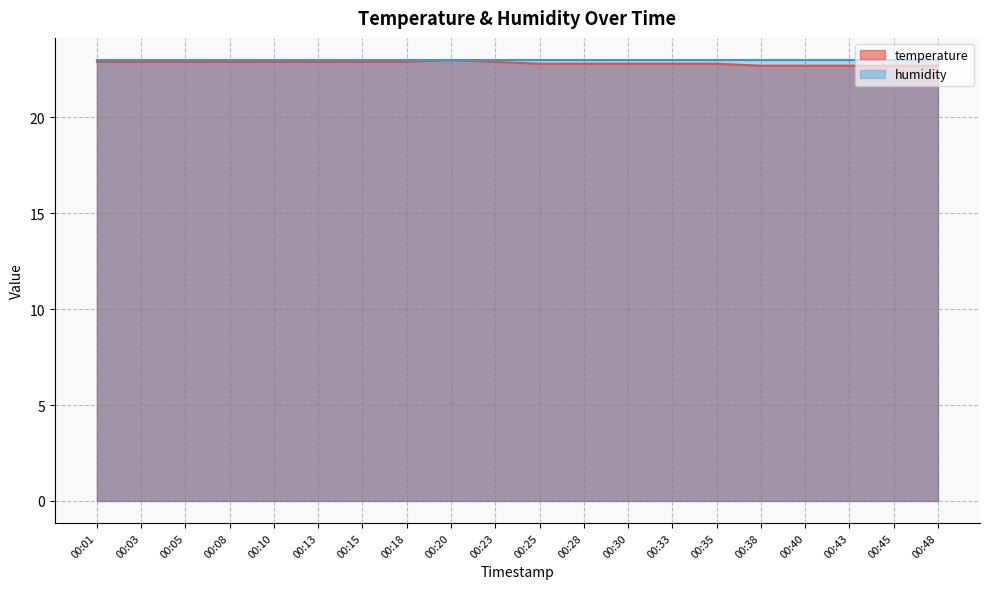

What is the smallest value displayed?

22.7